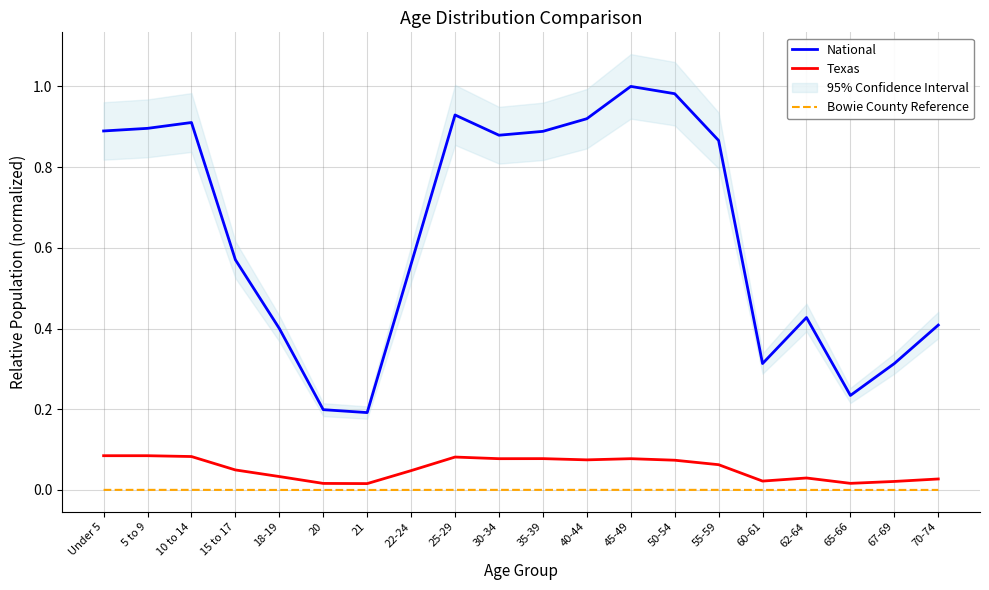

Does the chart display data point markers on the line(s)?

No